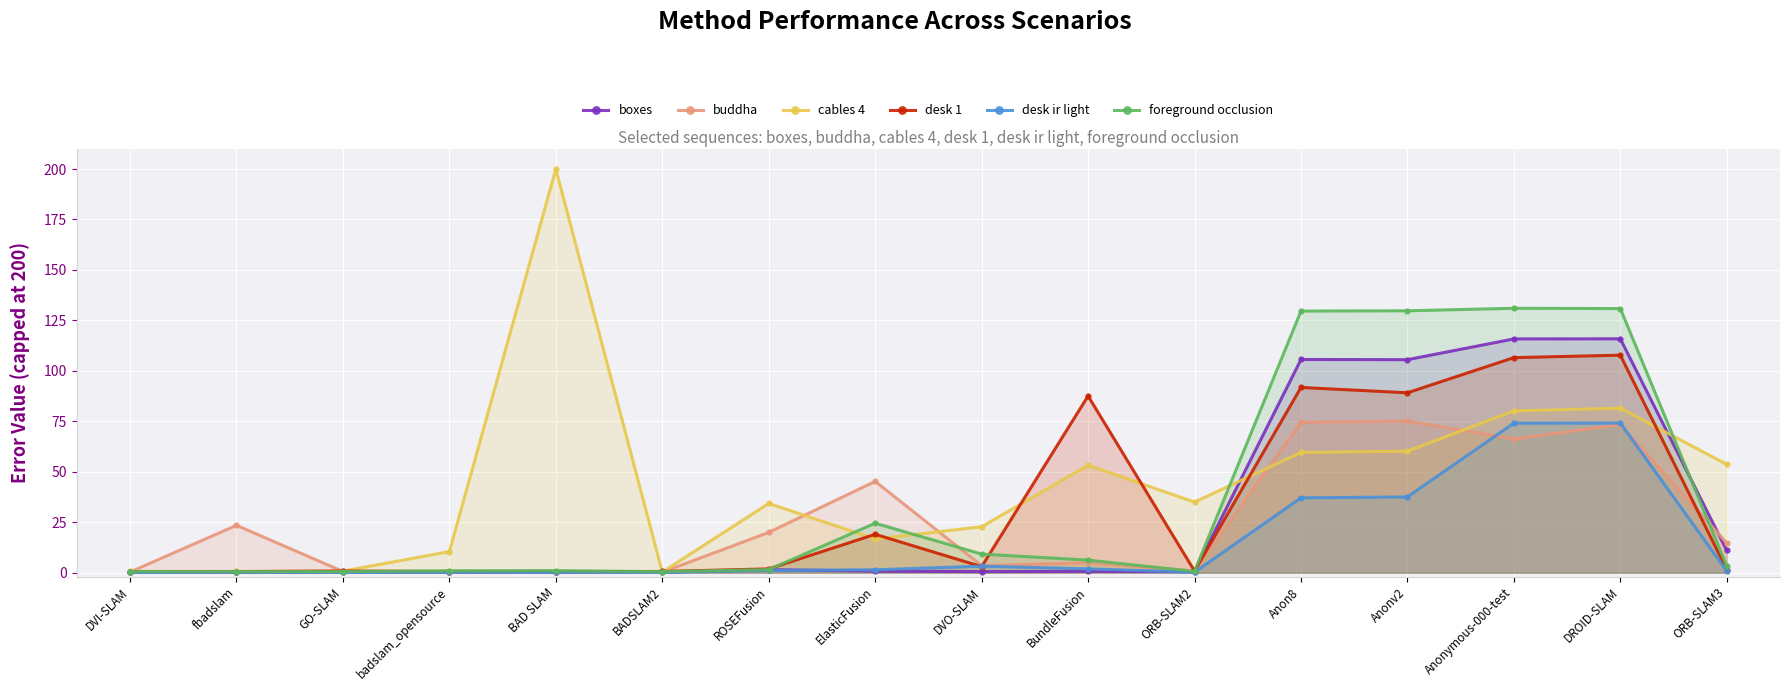

Which series changed the most between ROSEFusion and DVO-SLAM?

buddha